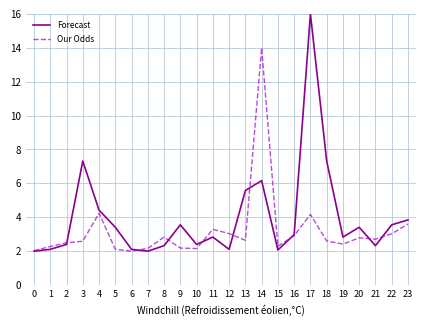

What is the difference between the highest and lowest values at 14?

7.8